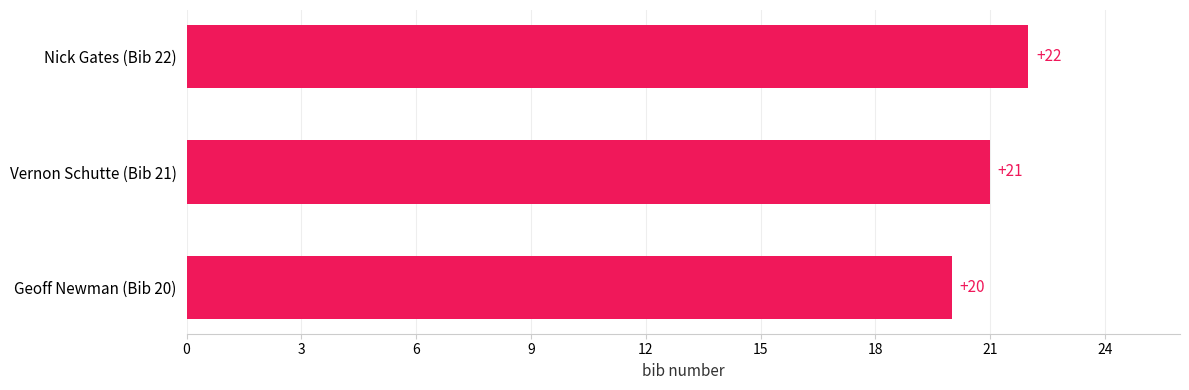

Reading bottom to top, transcribe all the data shown in this chart.

20	21	22